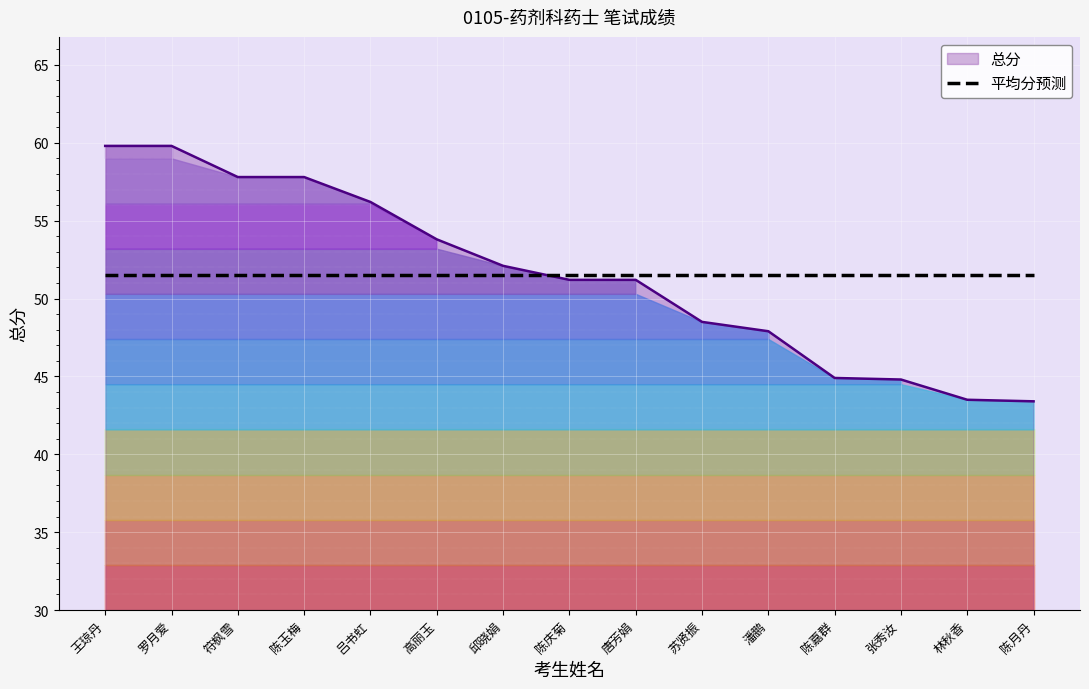

What is the difference between the values at 符枫雪 and 陈月丹?

14.4